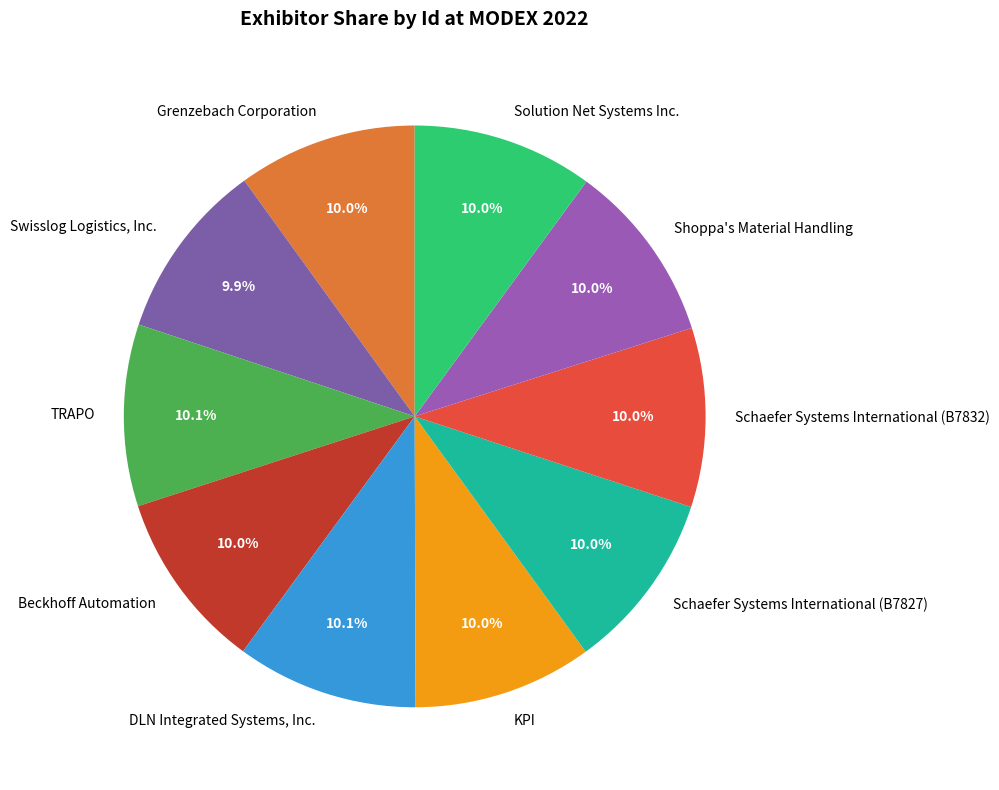

Combined, what portion of the pie is Shoppa's Material Handling and Schaefer Systems International (B7832)?

20.0%